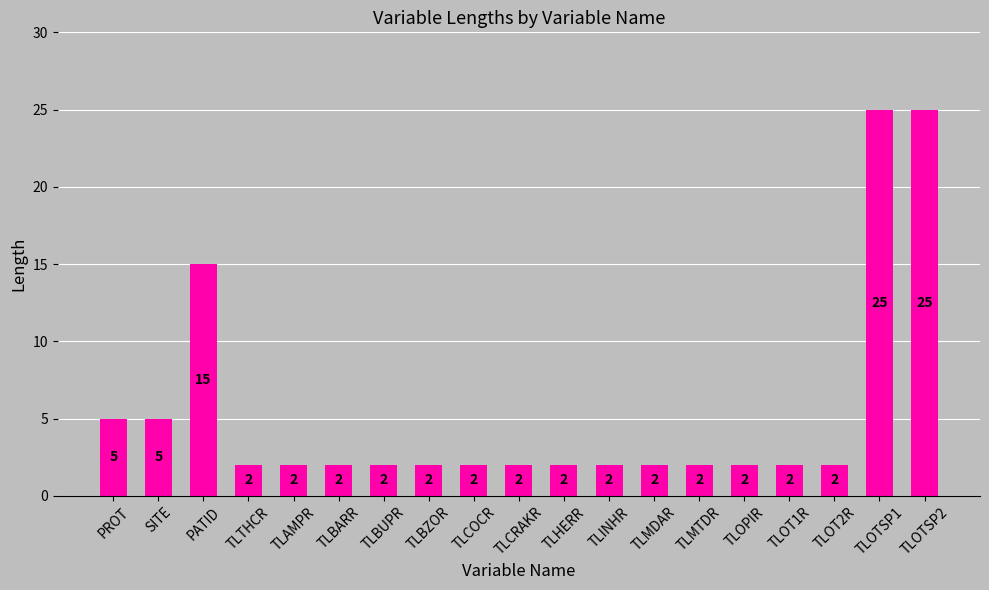

How many values are between 2 and 5?

16